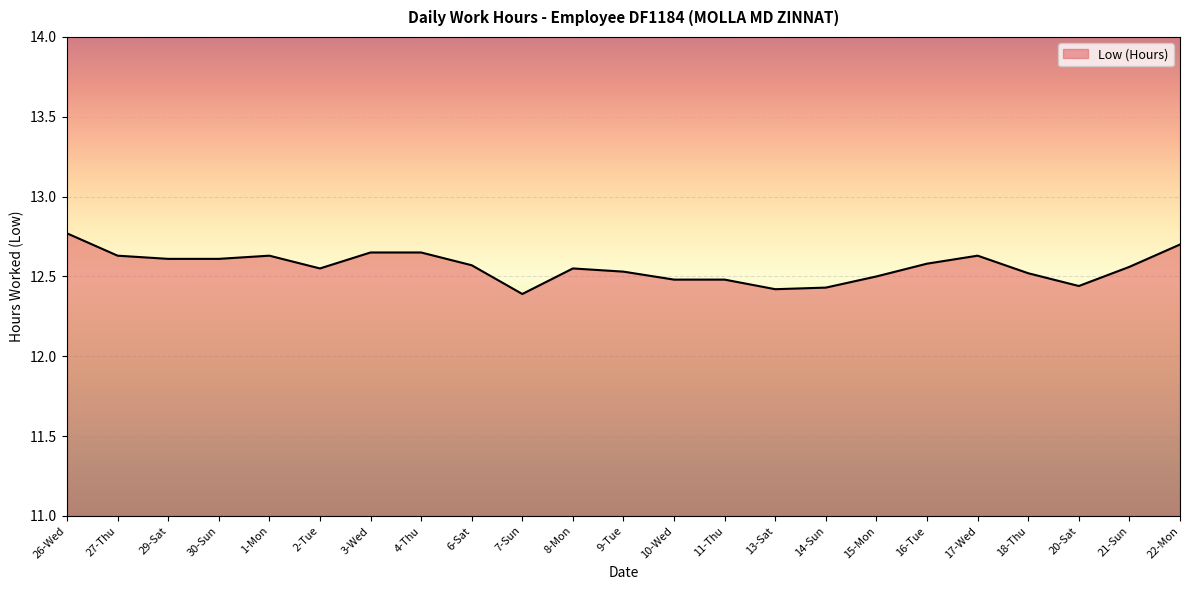

What position from the left is 18-Thu?

20